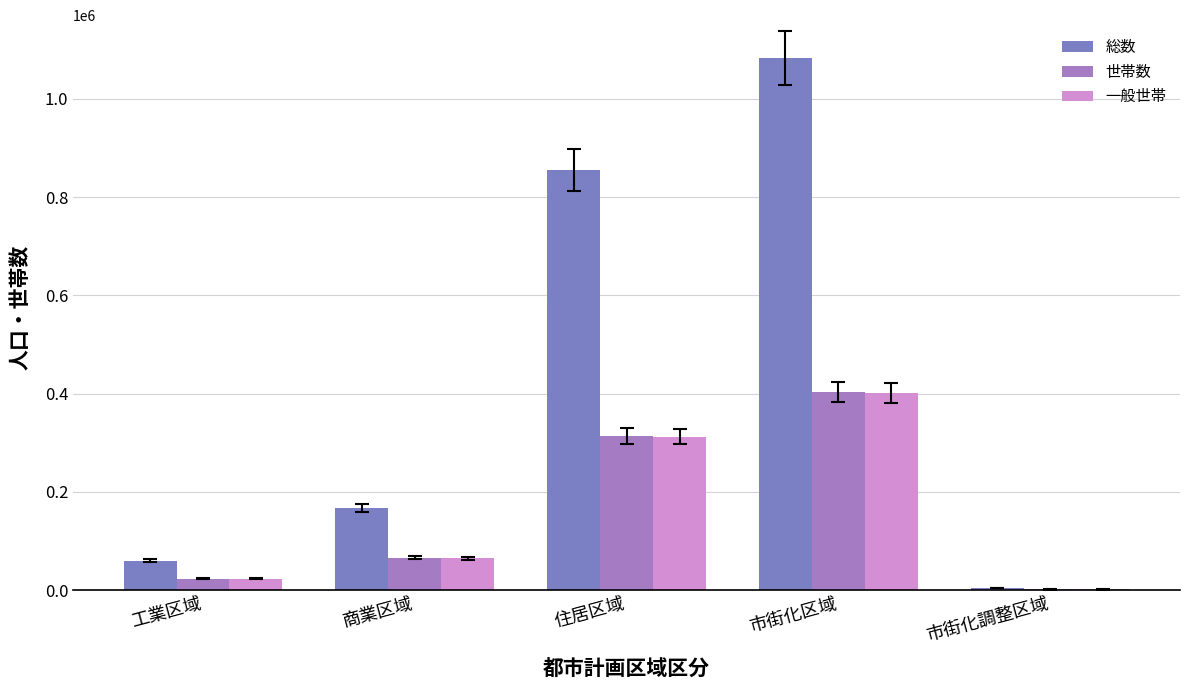

Which series changed the most between 住居区域 and 市街化調整区域?

総数